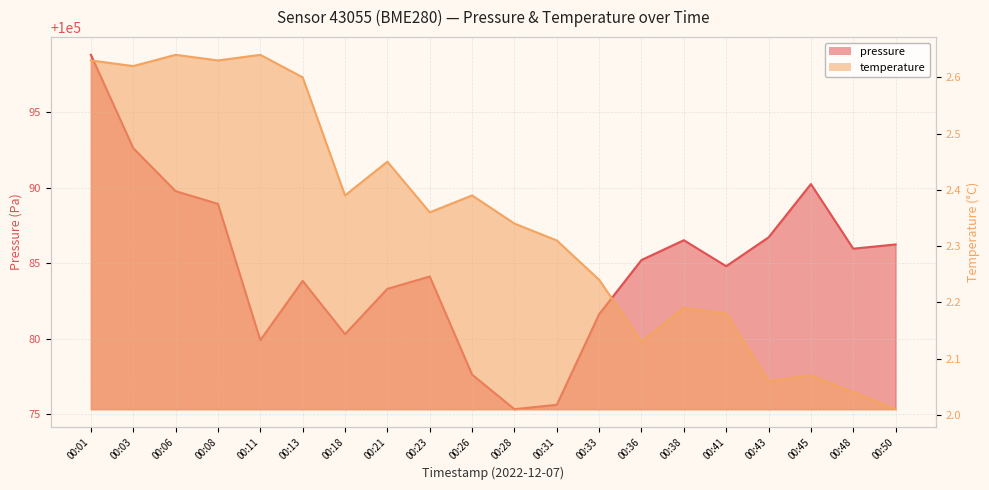

Is the value of pressure at 00:11 greater than the value of temperature at 00:11?

Yes